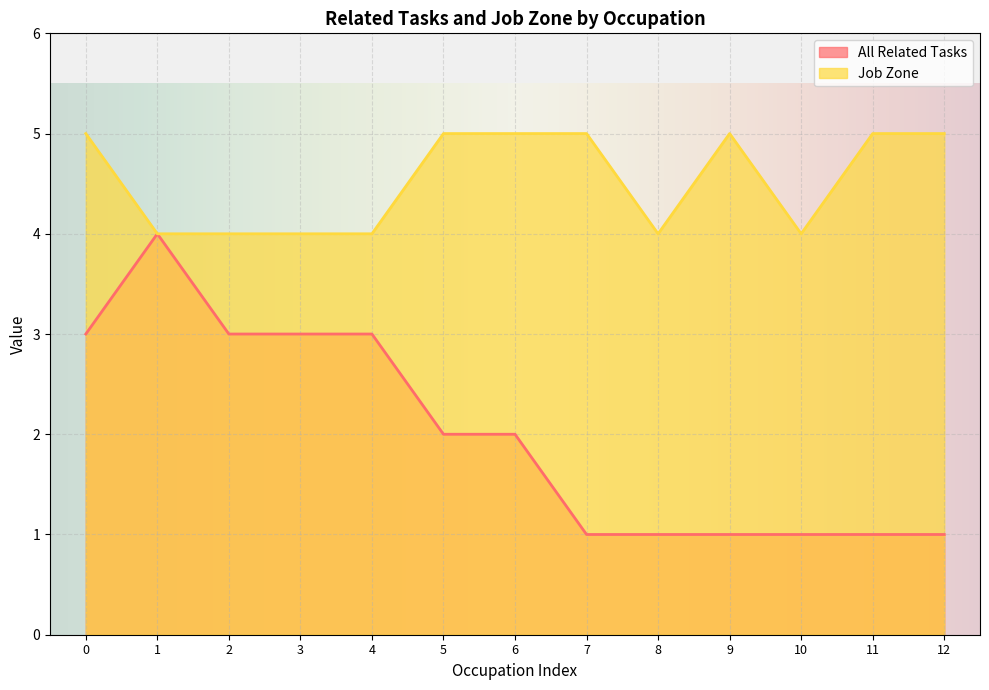

What are all the series names shown in the legend?

All Related Tasks, Job Zone